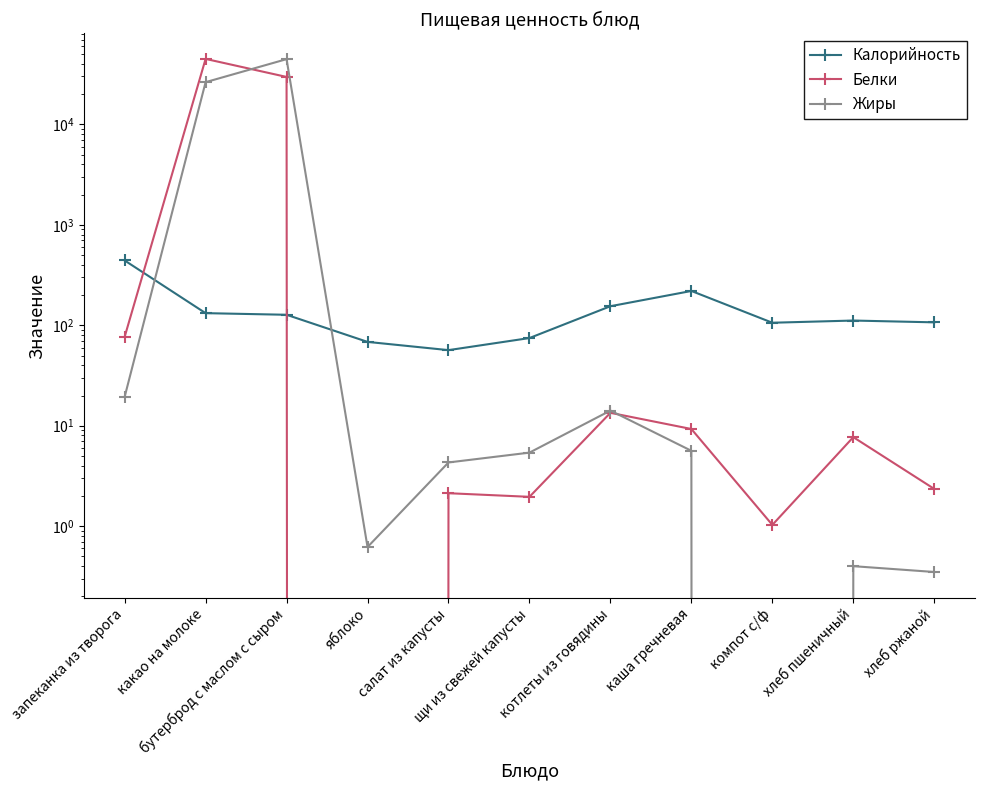

What is the label of the 5th point from the left?

салат из капусты